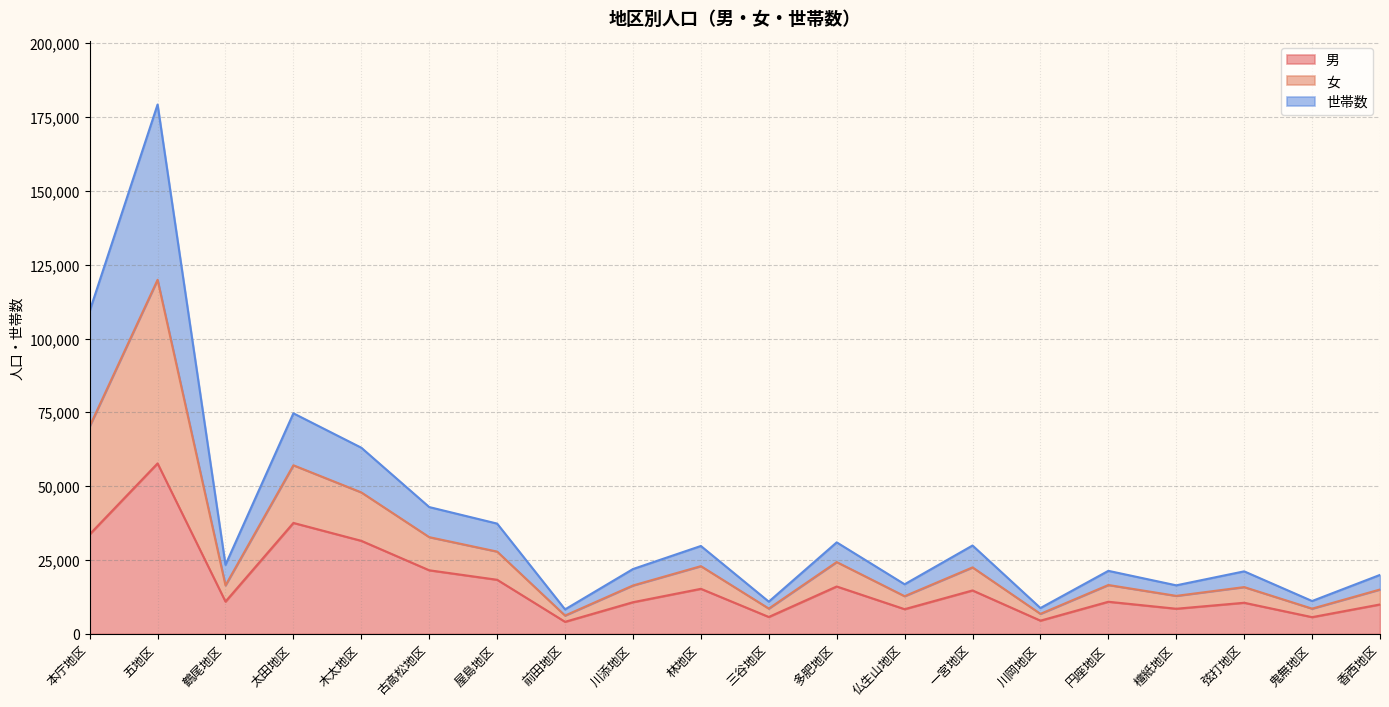

Which category has the lowest value across all series?

前田地区